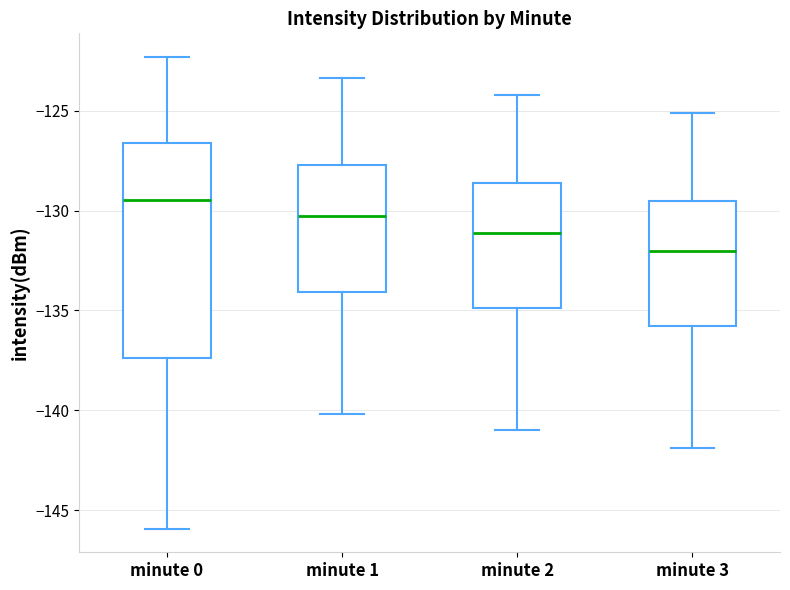

Which box has the highest median line?

minute 0